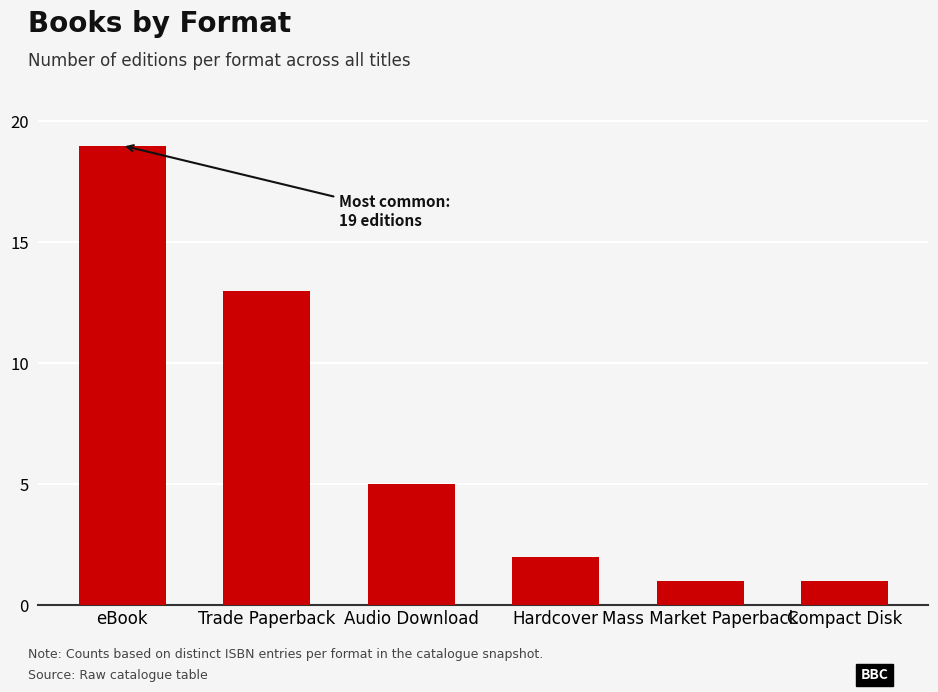

What is the label of the 4th bar from the right?

Audio Download